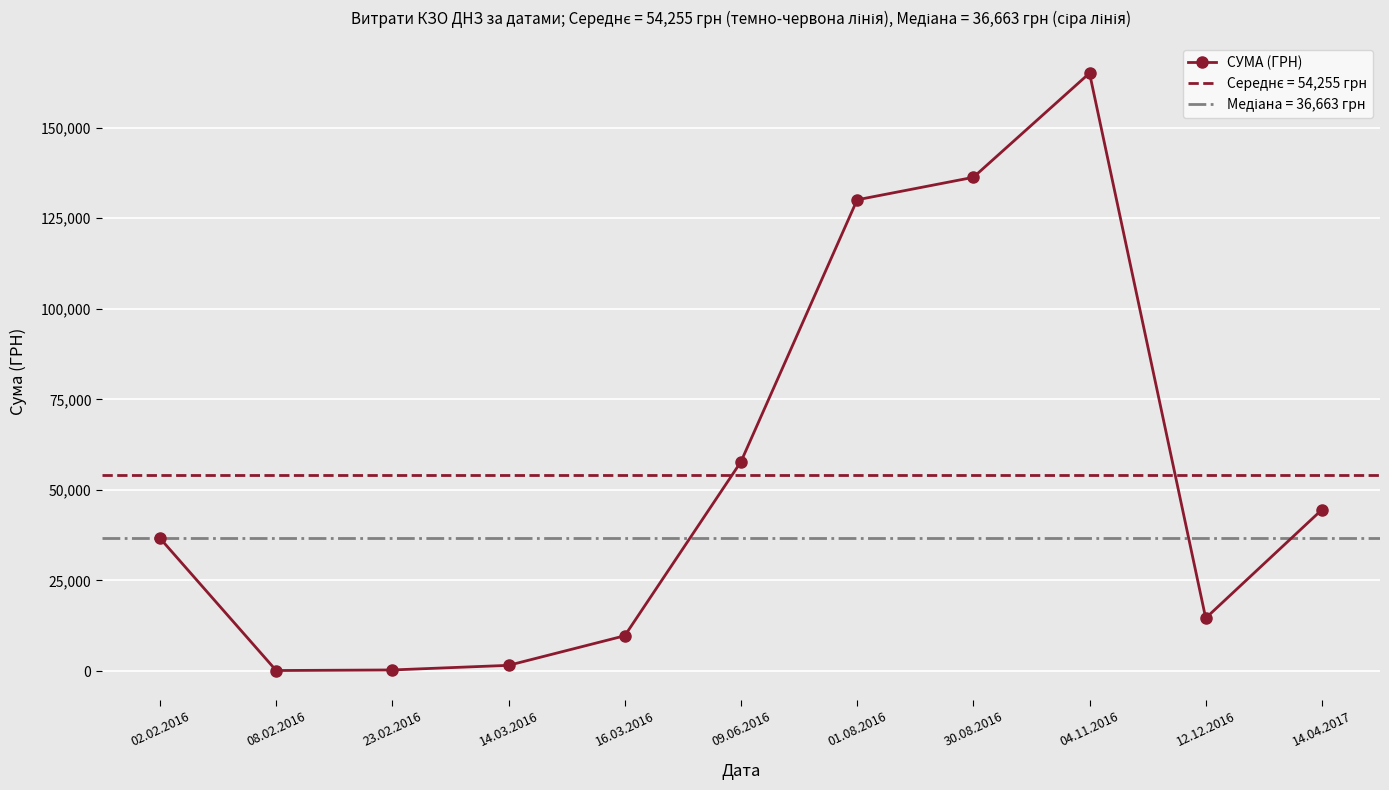

List the labels in order of value, largest first.

04.11.2016, 30.08.2016, 01.08.2016, 09.06.2016, 14.04.2017, 02.02.2016, 12.12.2016, 16.03.2016, 14.03.2016, 23.02.2016, 08.02.2016